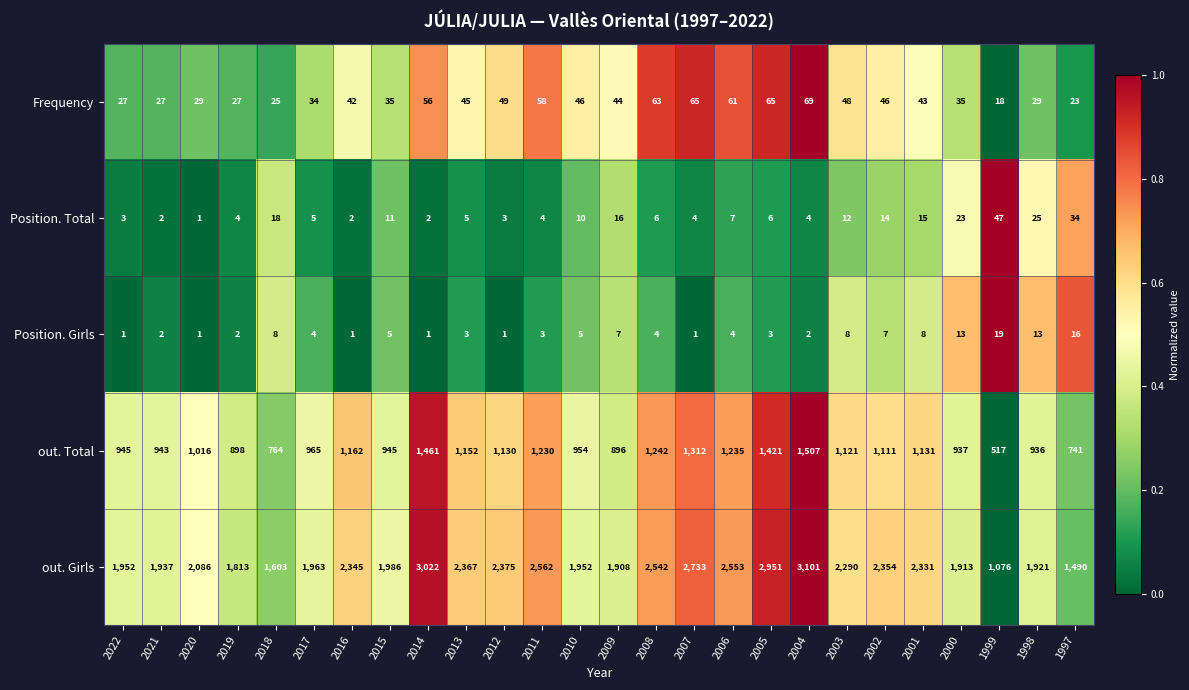

True or false: Position. Girls has a value of 1 at 2013.

False